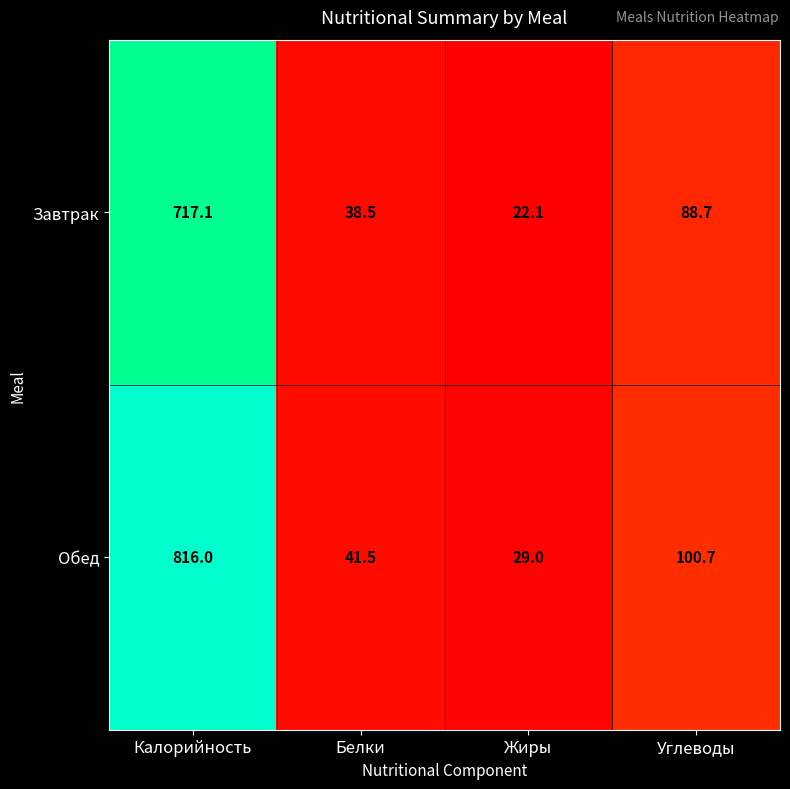

Which series has the largest range (max minus min)?

Обед